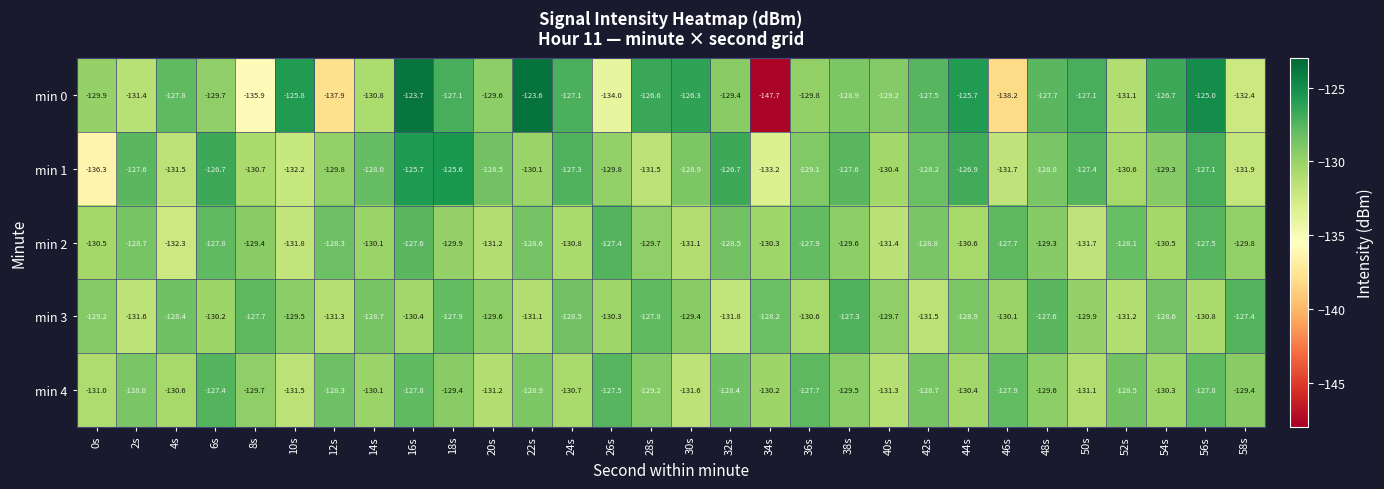

What is the difference between the highest and lowest values at 34s?

19.5